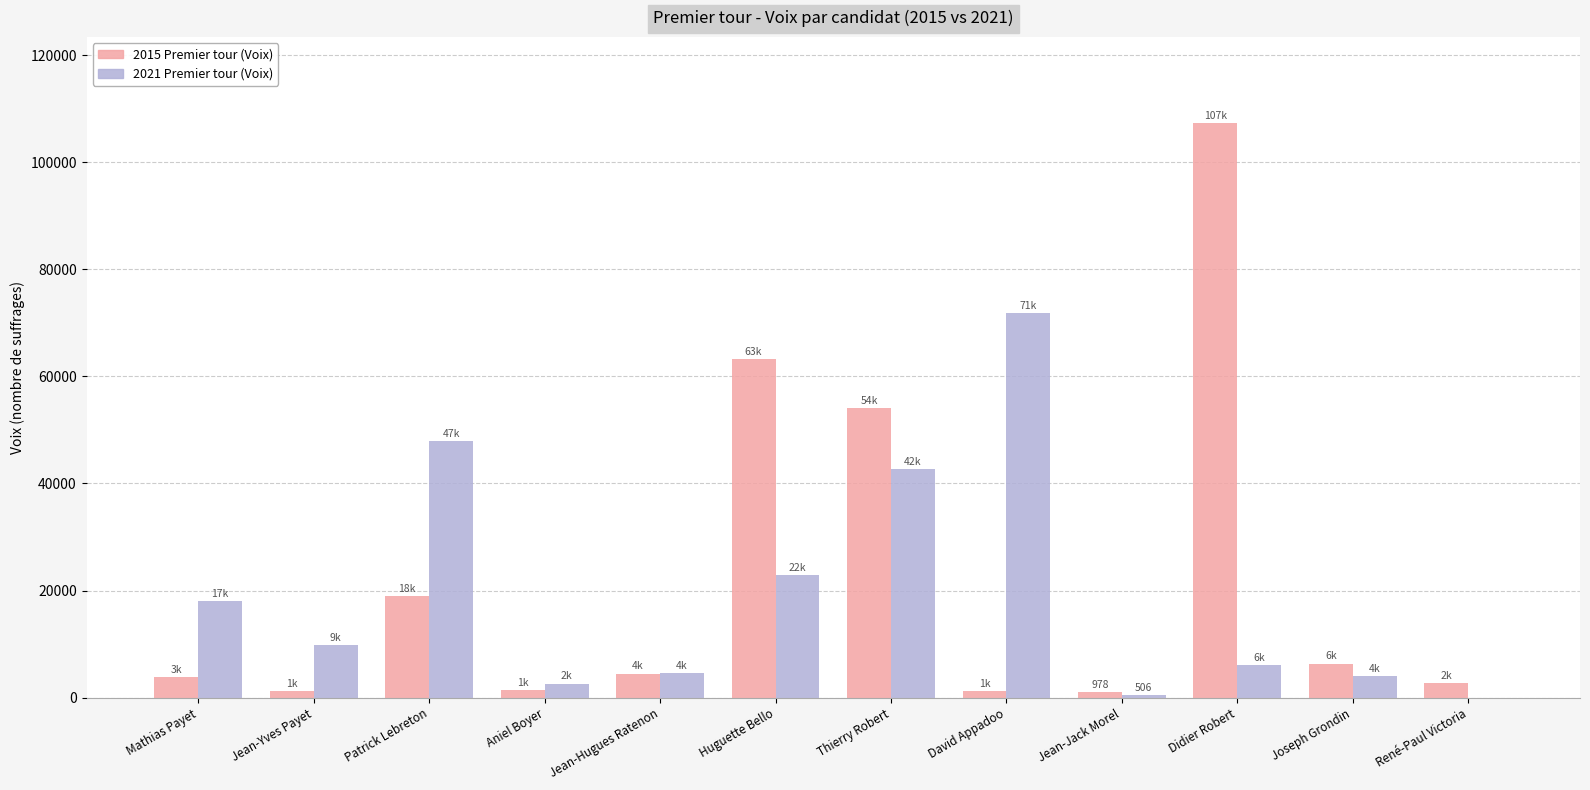

Count the number of data series in this chart.

2